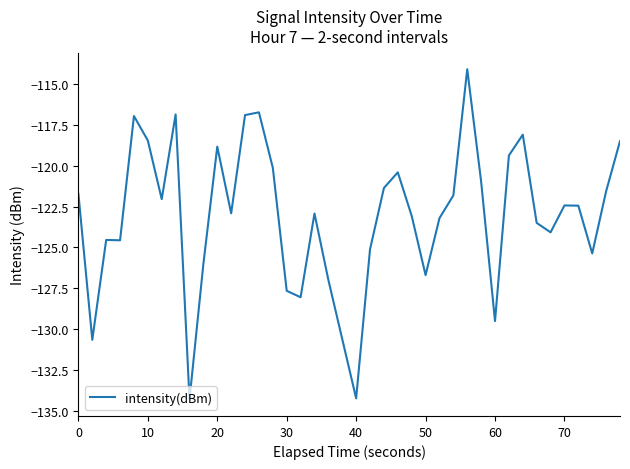

What is the difference between the maximum and minimum values?

20.2